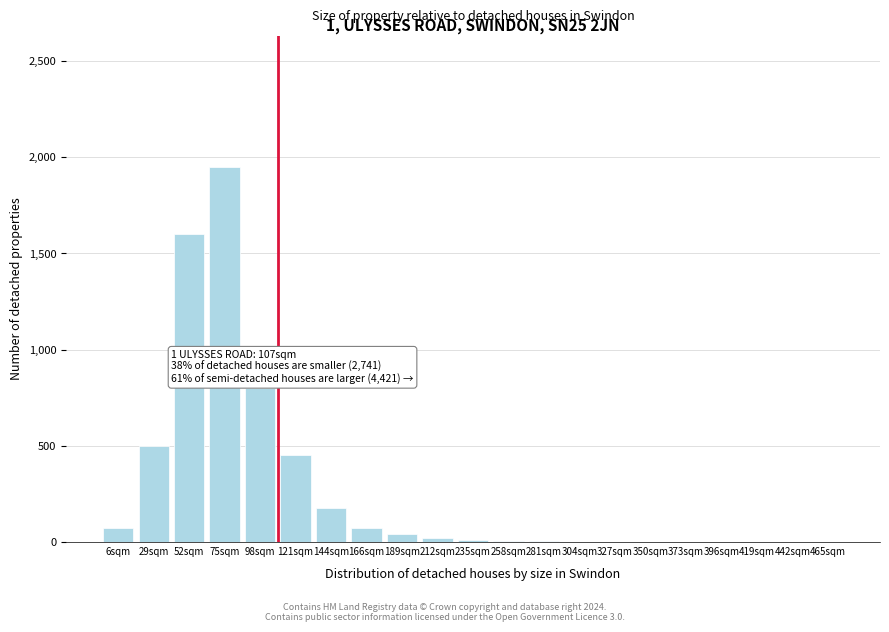

What is the maximum value shown in the chart?

1950